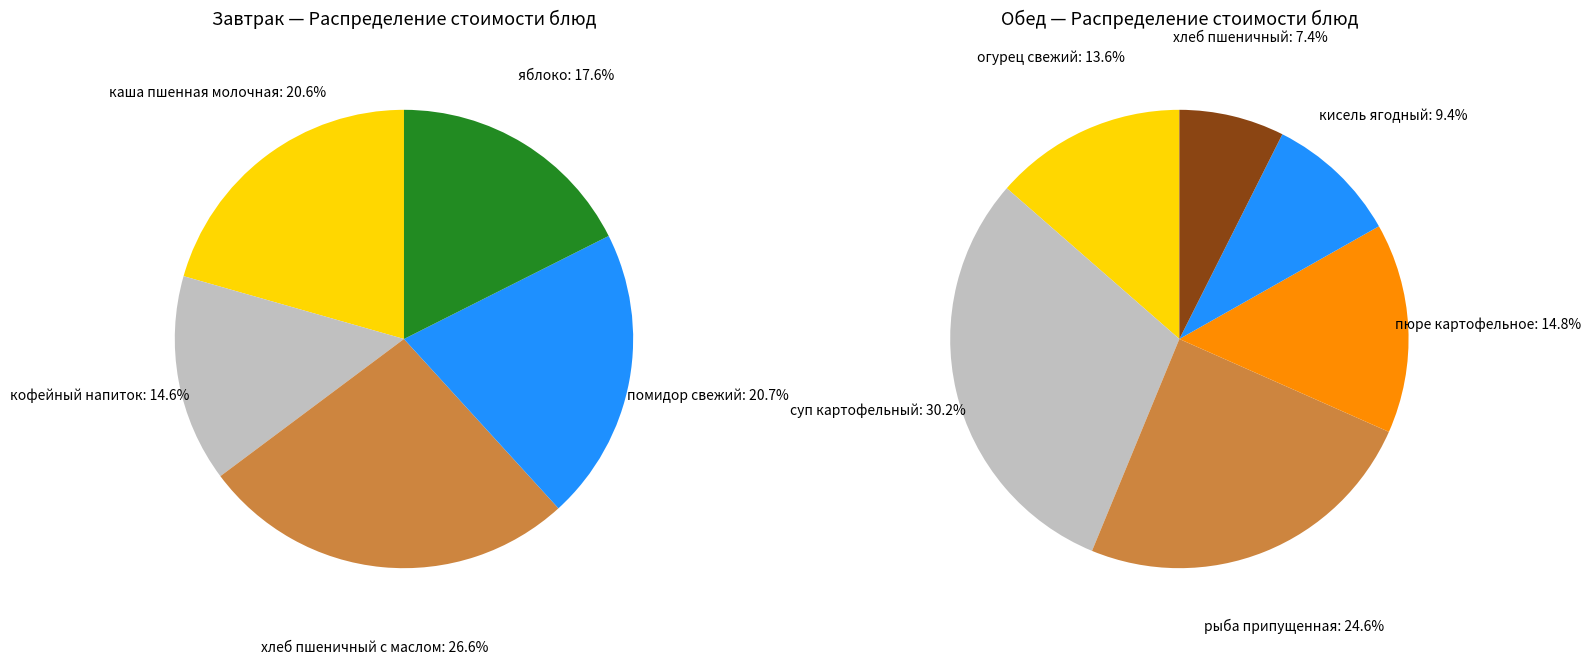

Does яблоко account for over 50% of the chart?

No